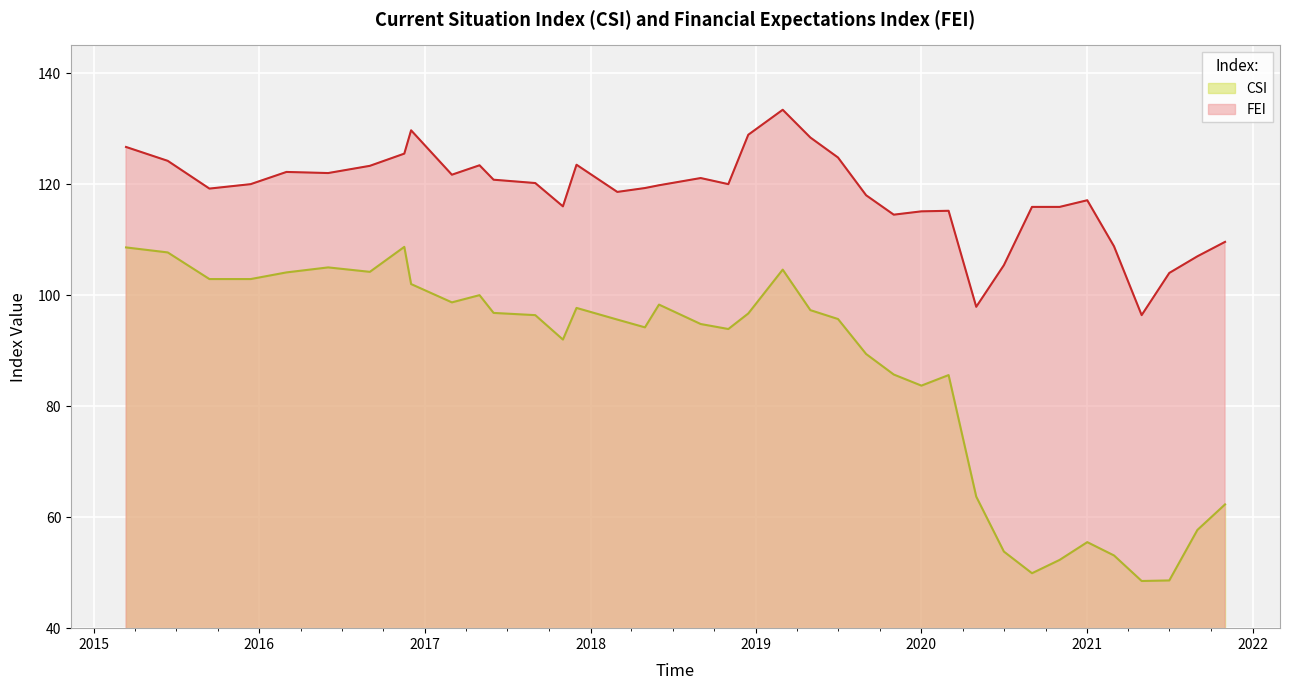

What is the minimum value for FEI?

96.4